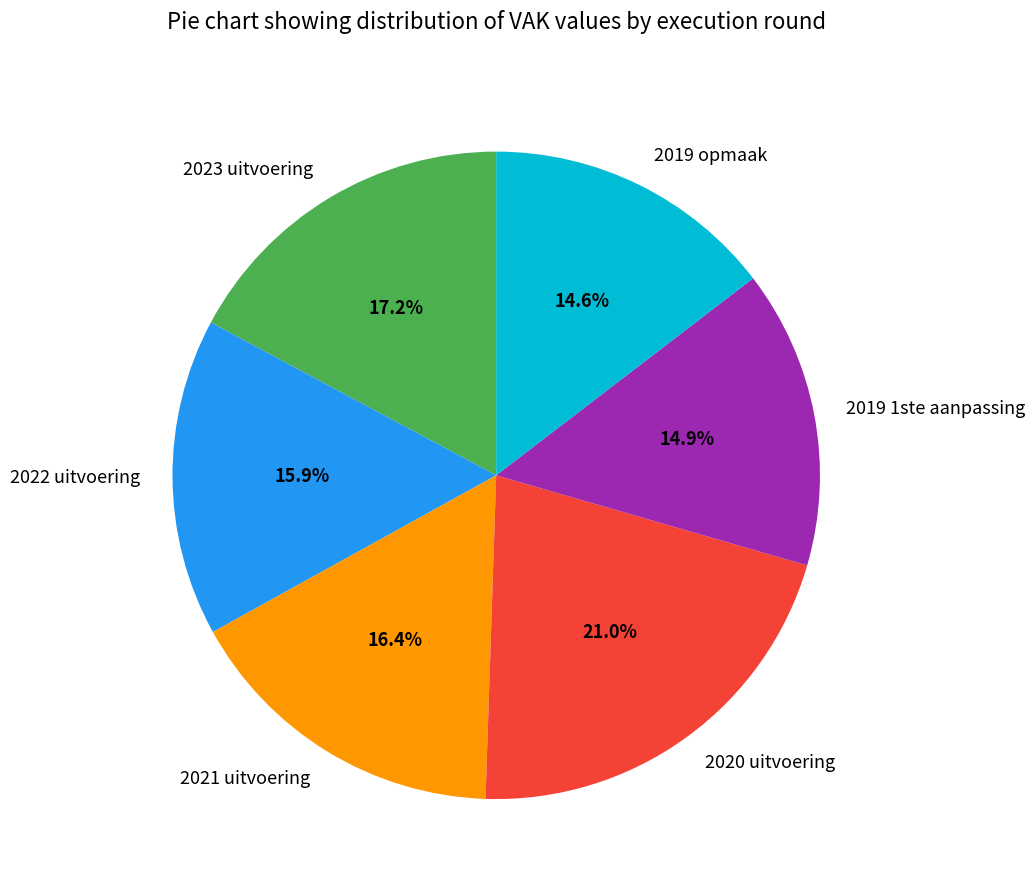

What is the total percentage of 2020 uitvoering and 2019 1ste aanpassing?

35.9%